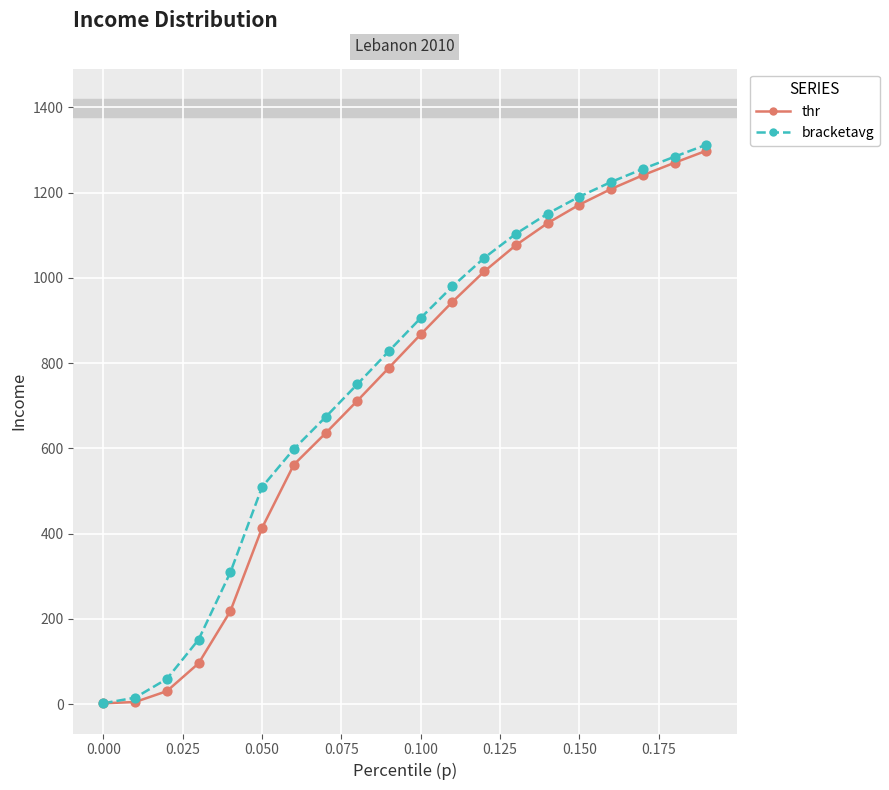

True or false: thr has more than 2 points higher than both neighbors.

False